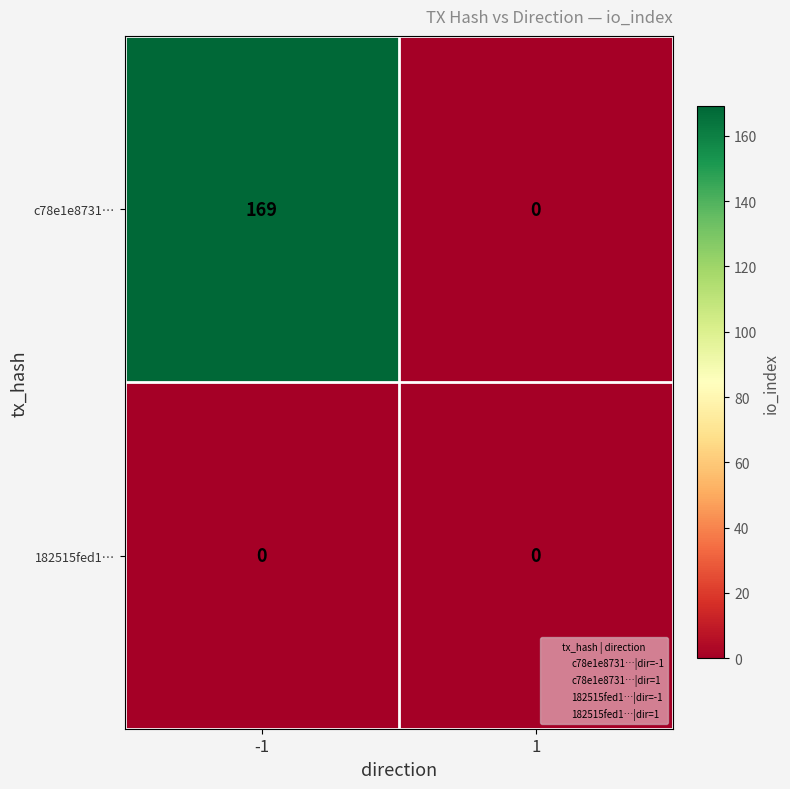

How many data points does each series have?

2